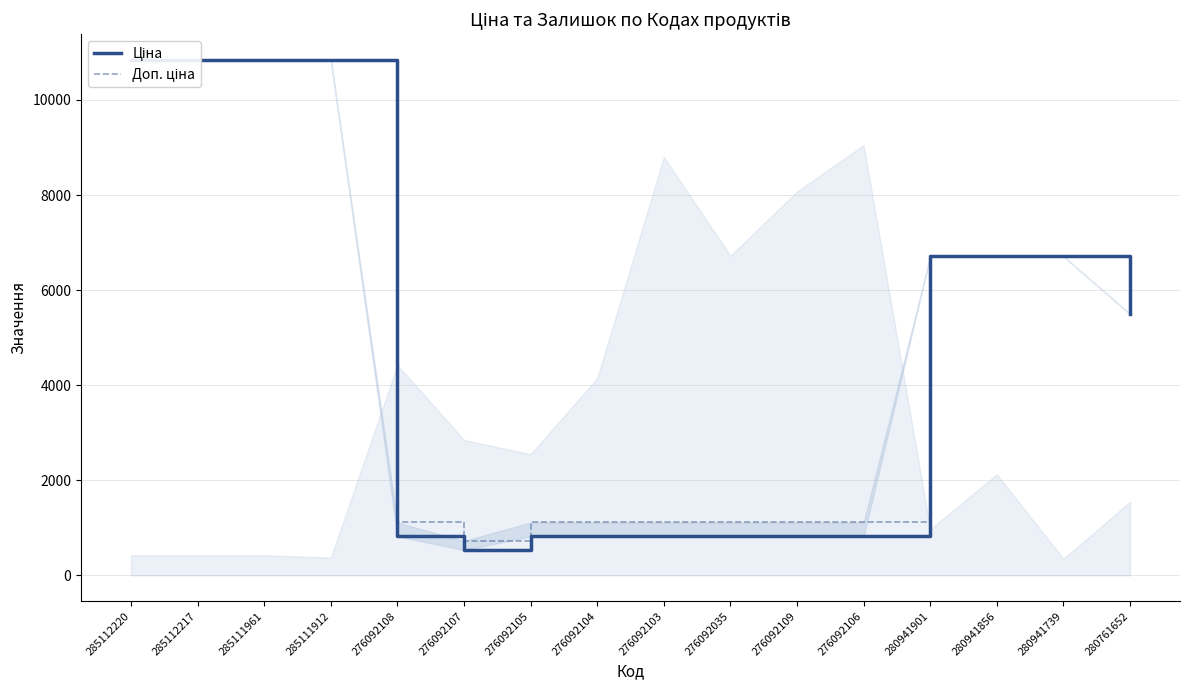

List the series in order of their overall mean, lowest first.

Ціна, Доп. ціна